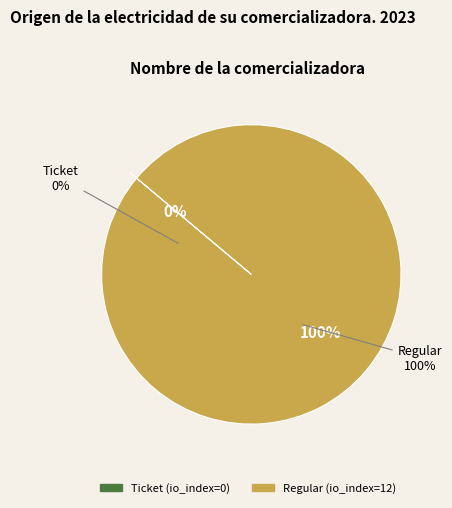

Which category has the biggest portion of the pie?

Regular (io_index=12)